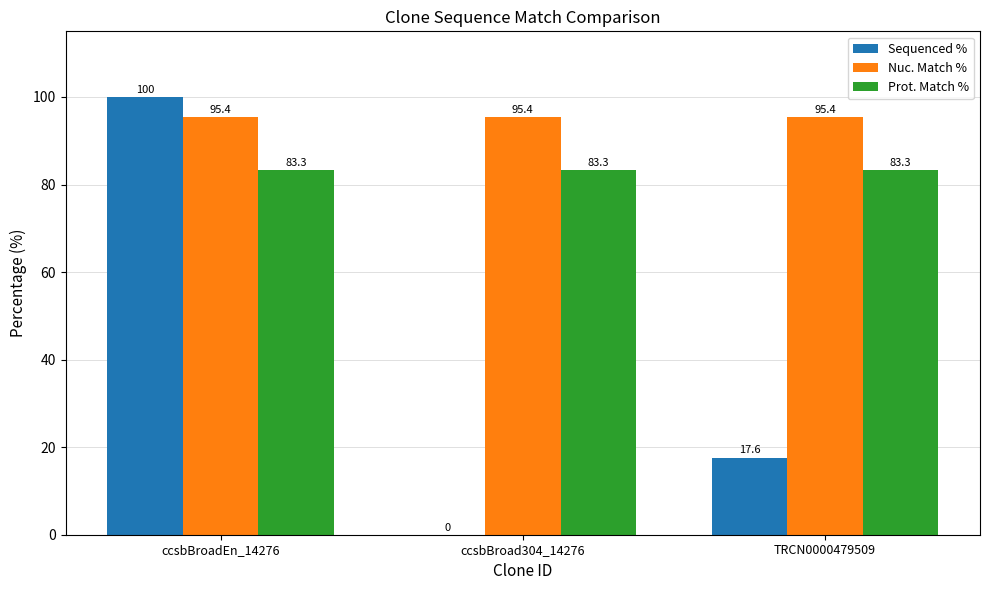

Which series changed the most between ccsbBroad304_14276 and TRCN0000479509?

Sequenced %